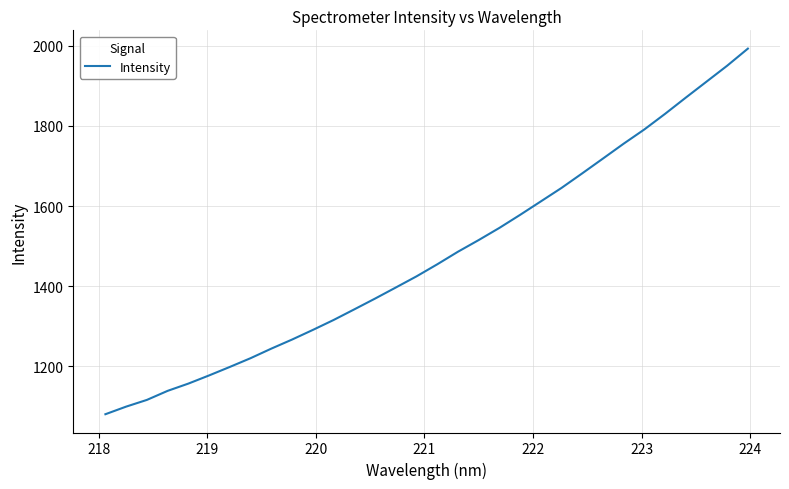

What is the difference between the maximum and minimum values?

912.0